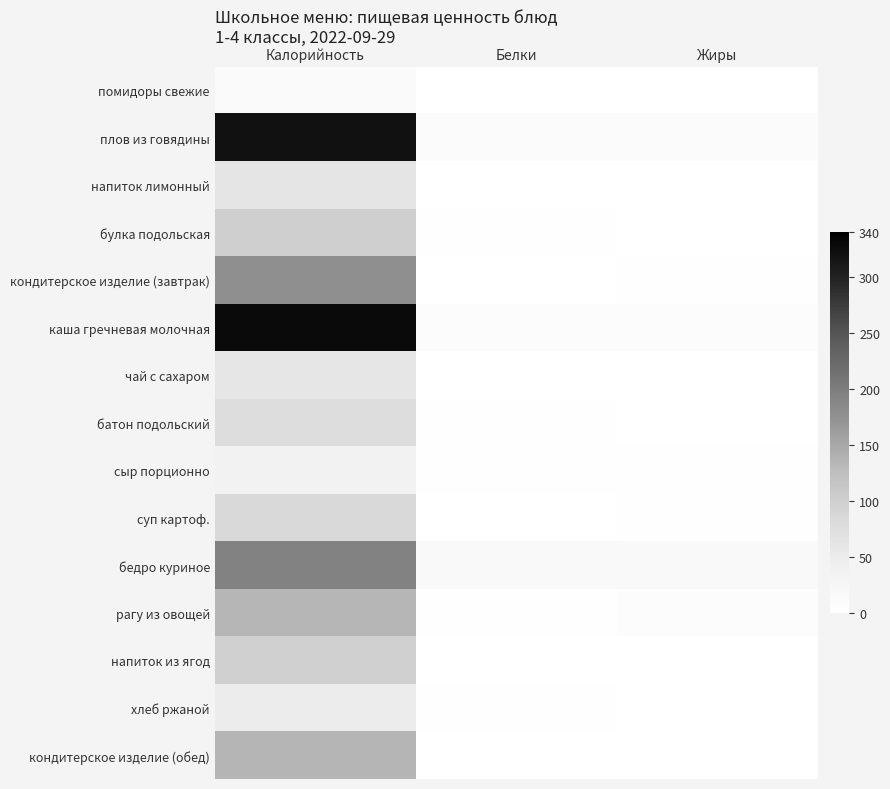

Which series has the largest range (max minus min)?

каша гречневая молочная